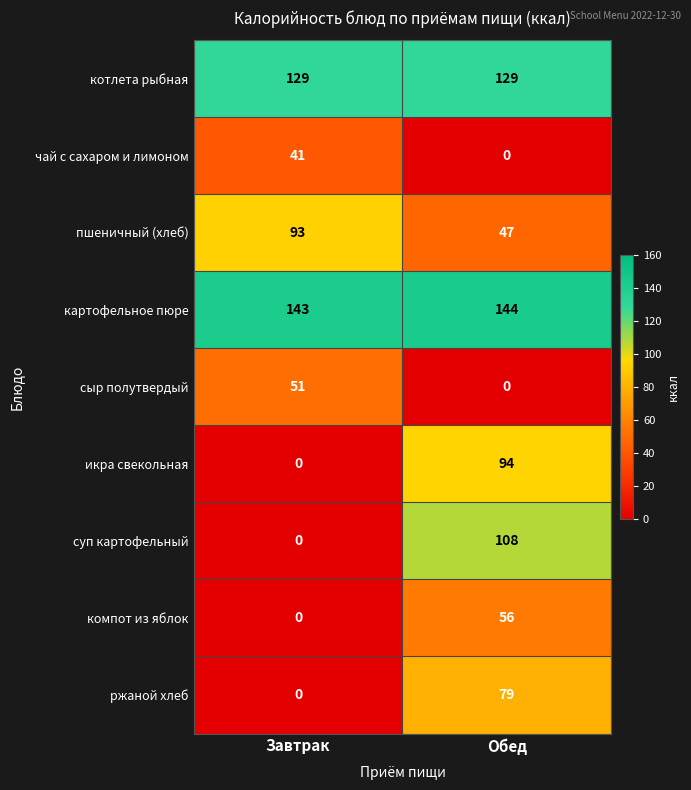

The суп картофельный series shows 108 at Обед. True or false?

True